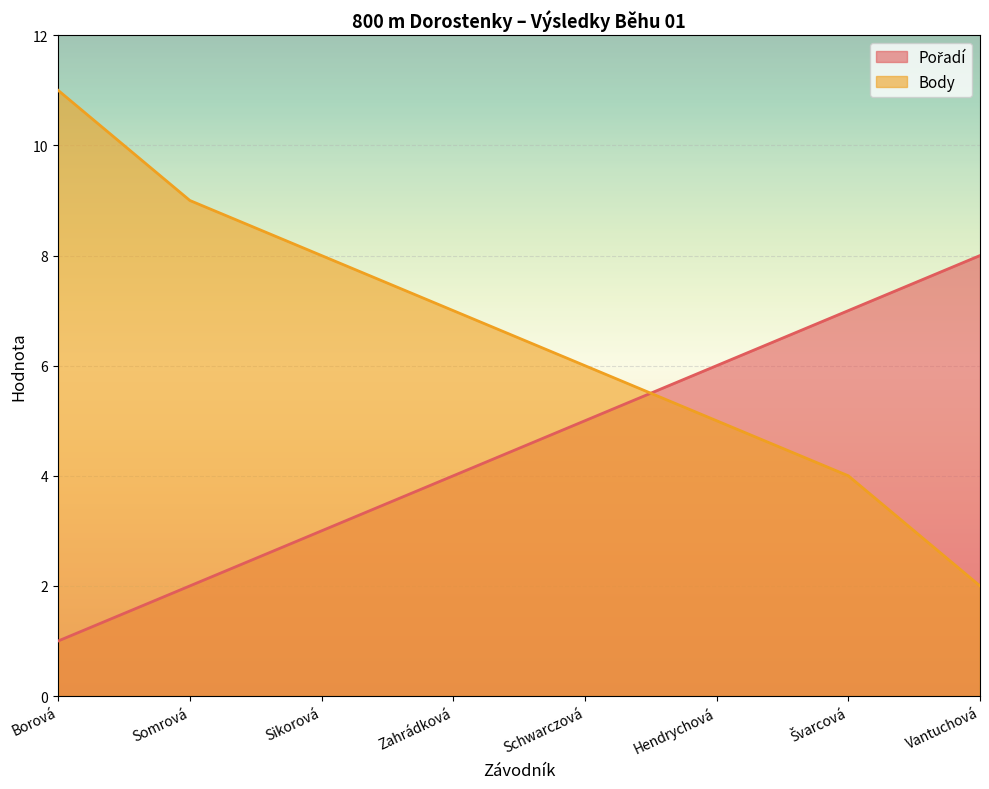

True or false: Body has more than 2 points higher than both neighbors.

False